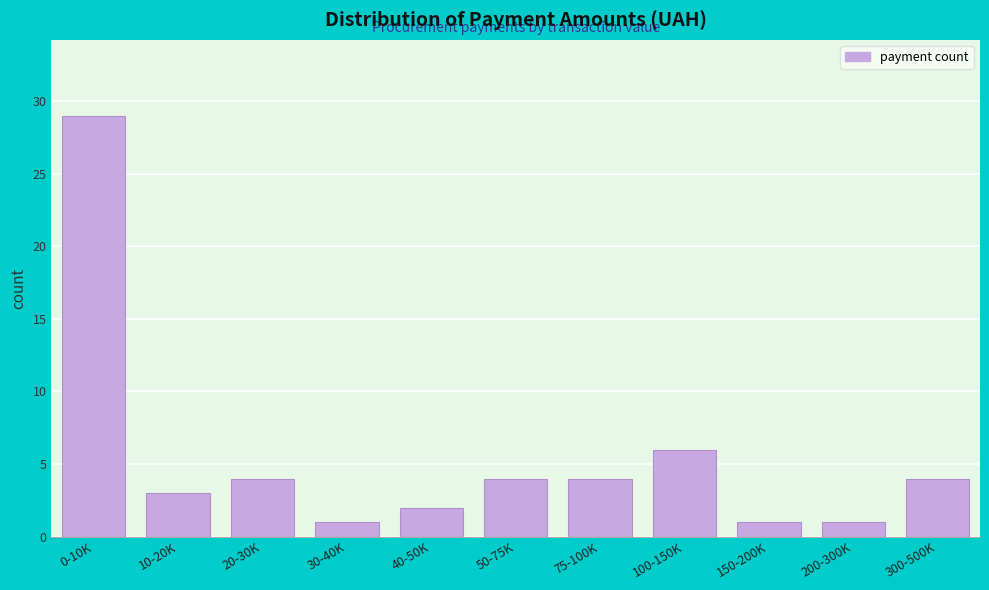

Reading left to right, what are all the values shown in this chart?

0-10K=29	10-20K=3	20-30K=4	30-40K=1	40-50K=2	50-75K=4	75-100K=4	100-150K=6	150-200K=1	200-300K=1	300-500K=4